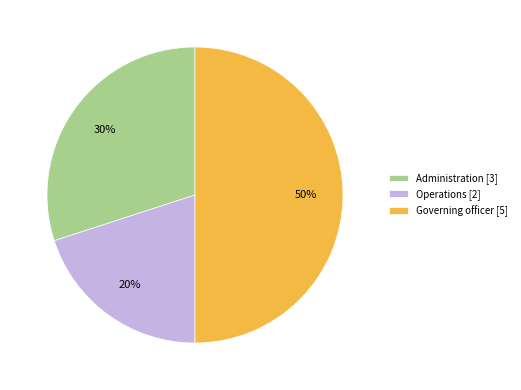

Count the number of slices in the pie.

3